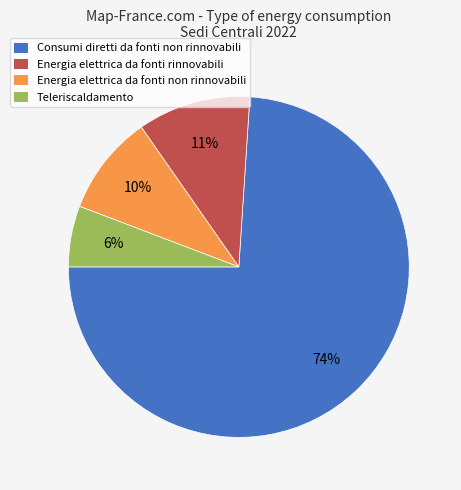

To the nearest percent, what is the average slice percentage?

25%